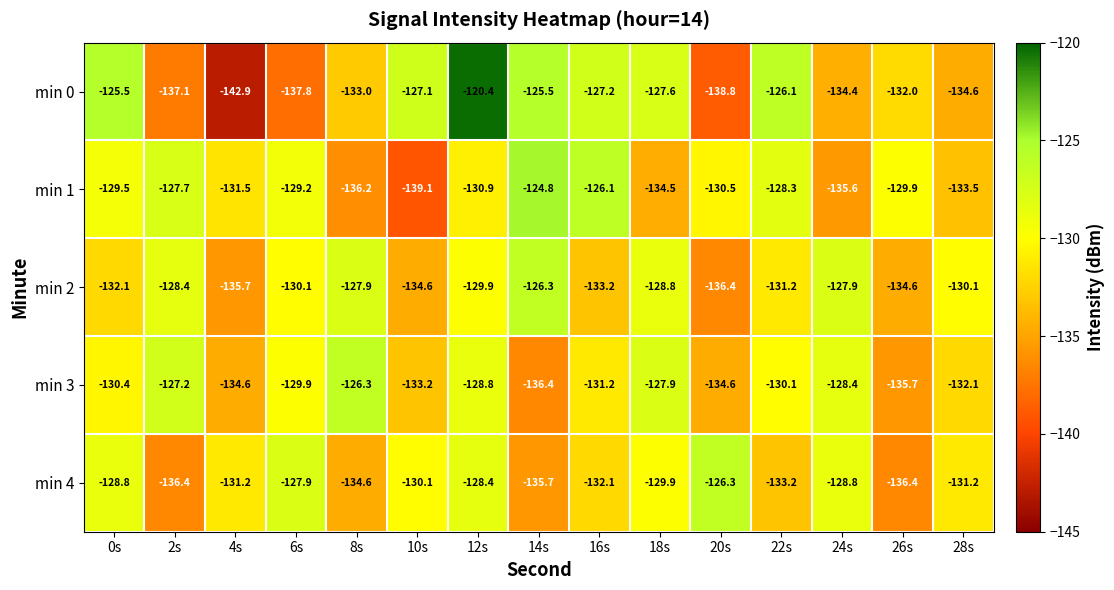

What is the maximum value shown in the chart?

-120.4